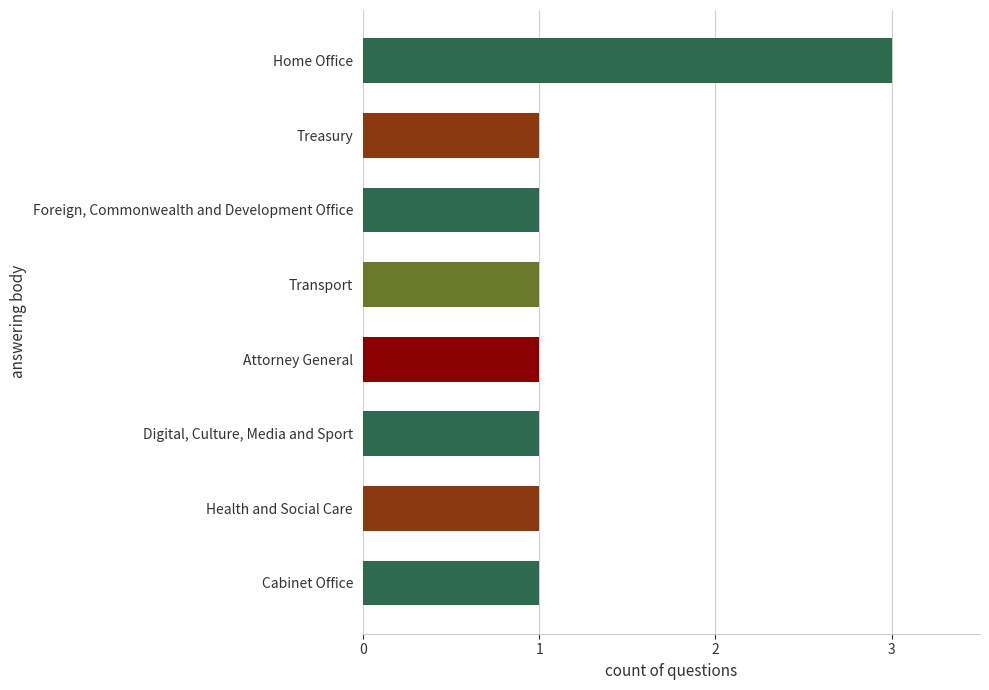

What is the maximum value shown in the chart?

3